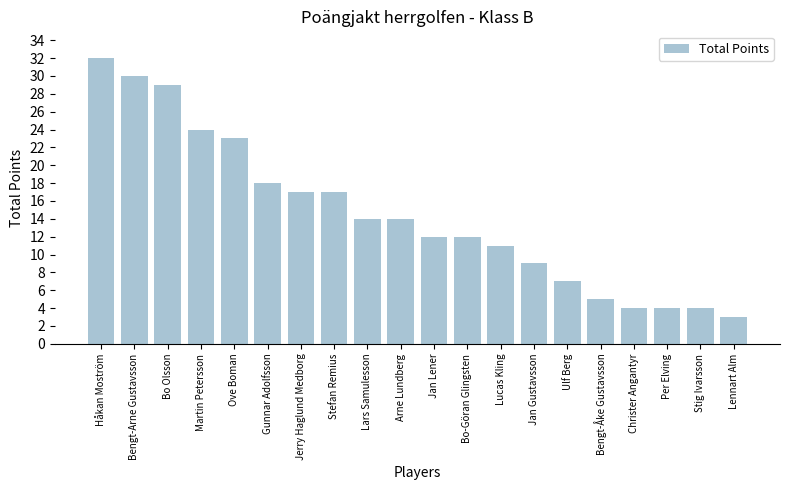

The chart shows a value of 4 at Arne Lundberg. True or false?

False